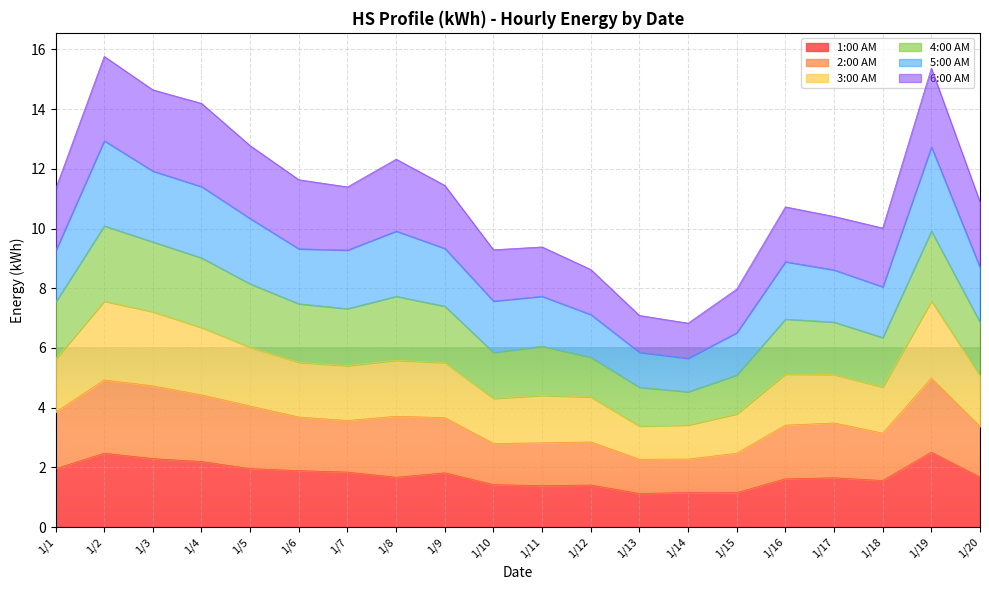

True or false: 3:00 AM and 4:00 AM intersect in this chart.

False